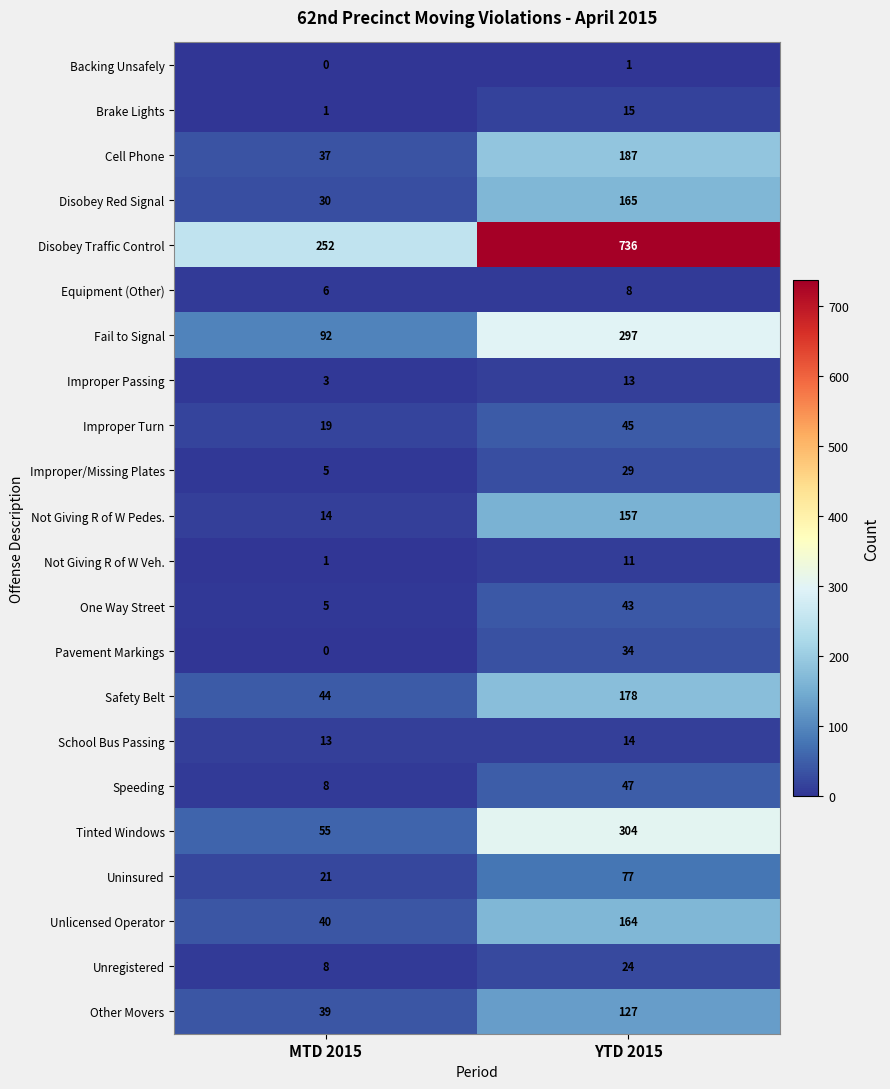

The One Way Street series shows 43 at YTD 2015. True or false?

True